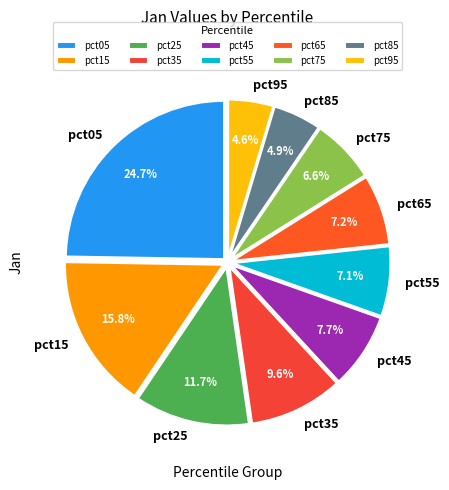

Count the number of slices in the pie.

10